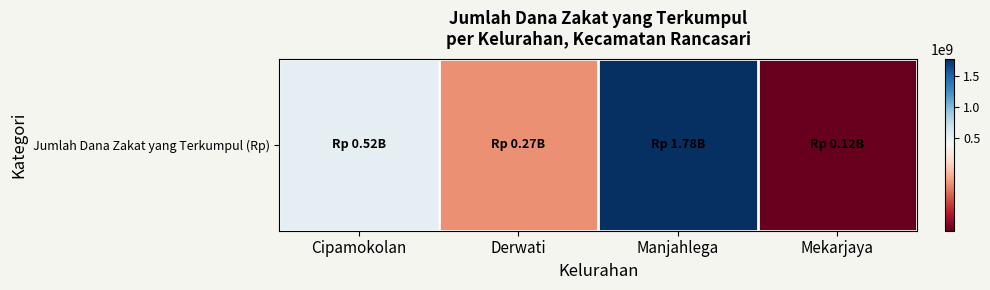

Between Cipamokolan and Mekarjaya, which is larger?

Cipamokolan